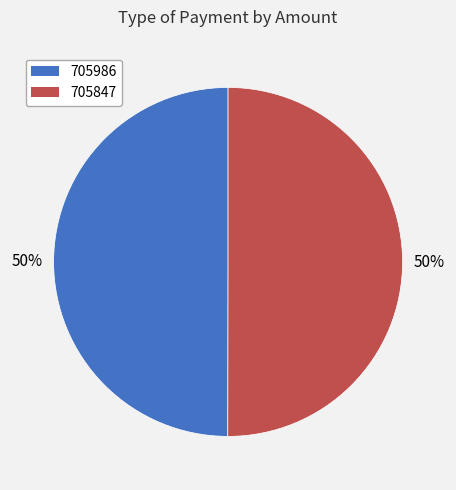

Is the sum of 705986 and 705847 greater than half?

Yes